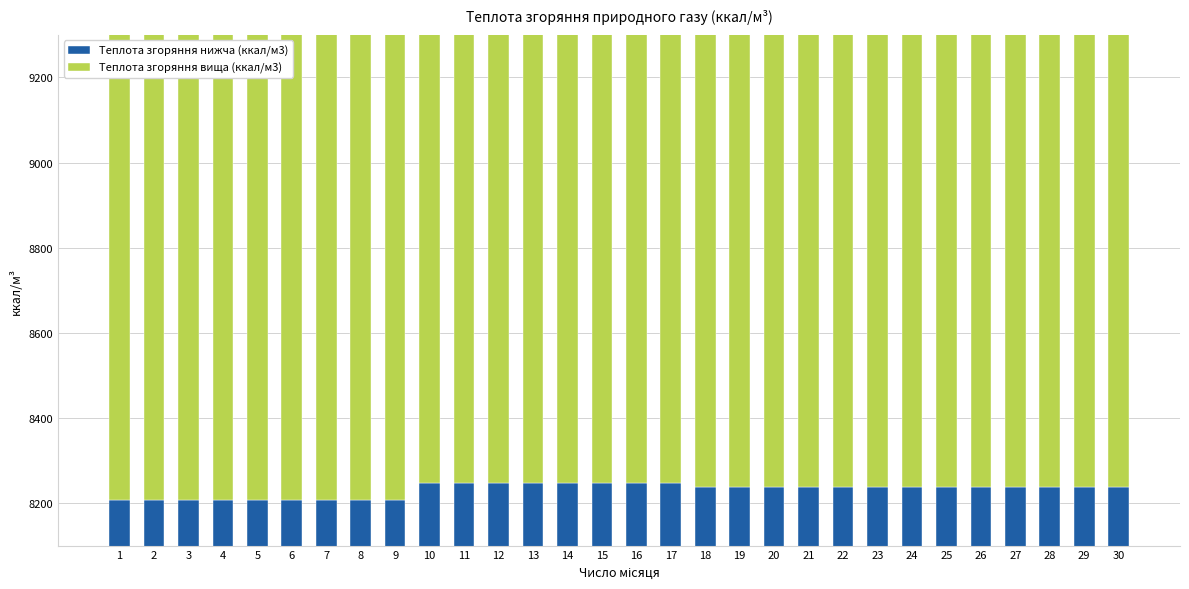

What are all the series names shown in the legend?

Теплота згоряння нижча (ккал/м3), Теплота згоряння вища (ккал/м3)